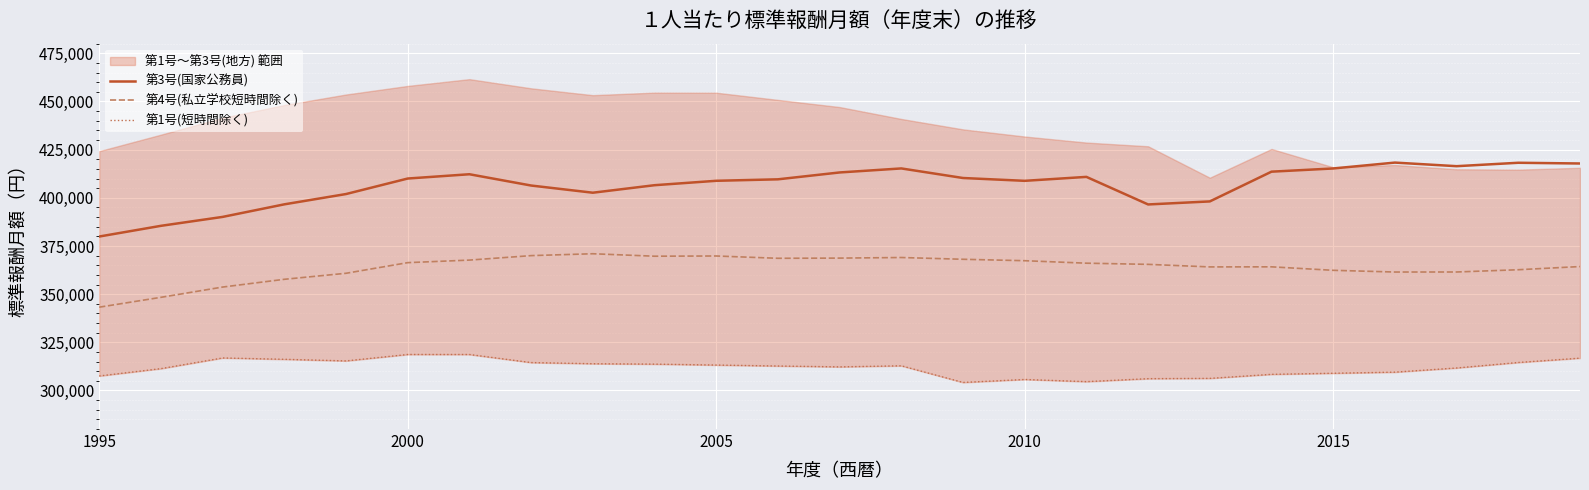

True or false: 第1号(短時間除く) and 第3号(国家公務員) intersect in this chart.

False